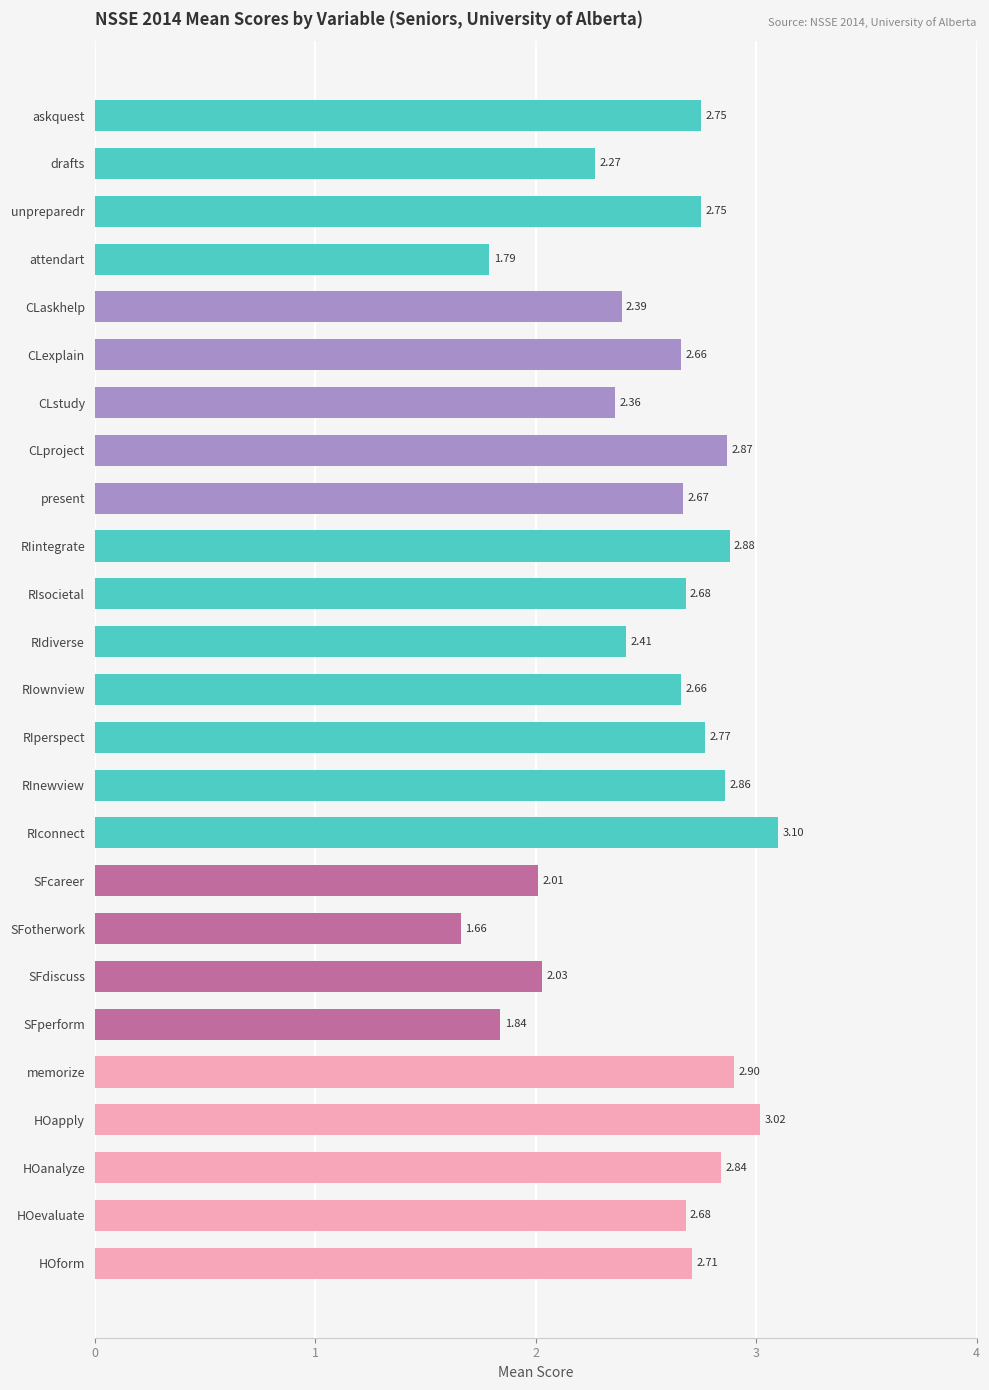

What is the difference between the second highest and minimum values?

1.4